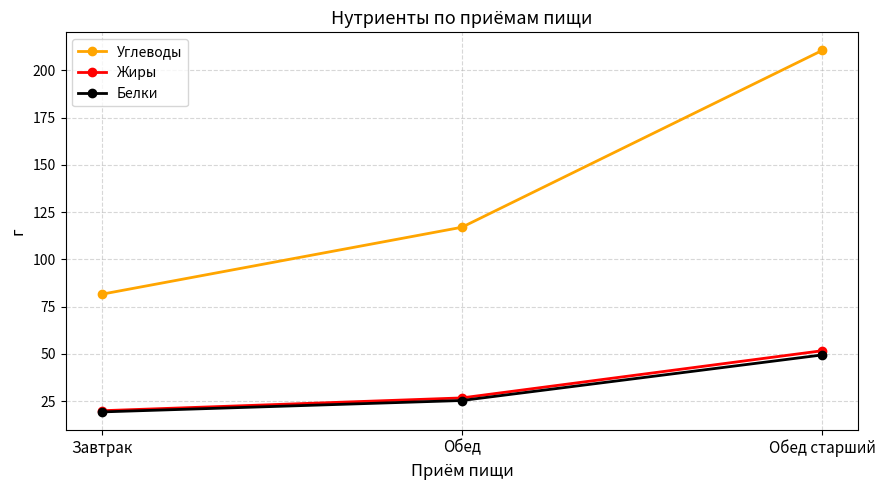

Is this an area chart (filled region under the line)?

No